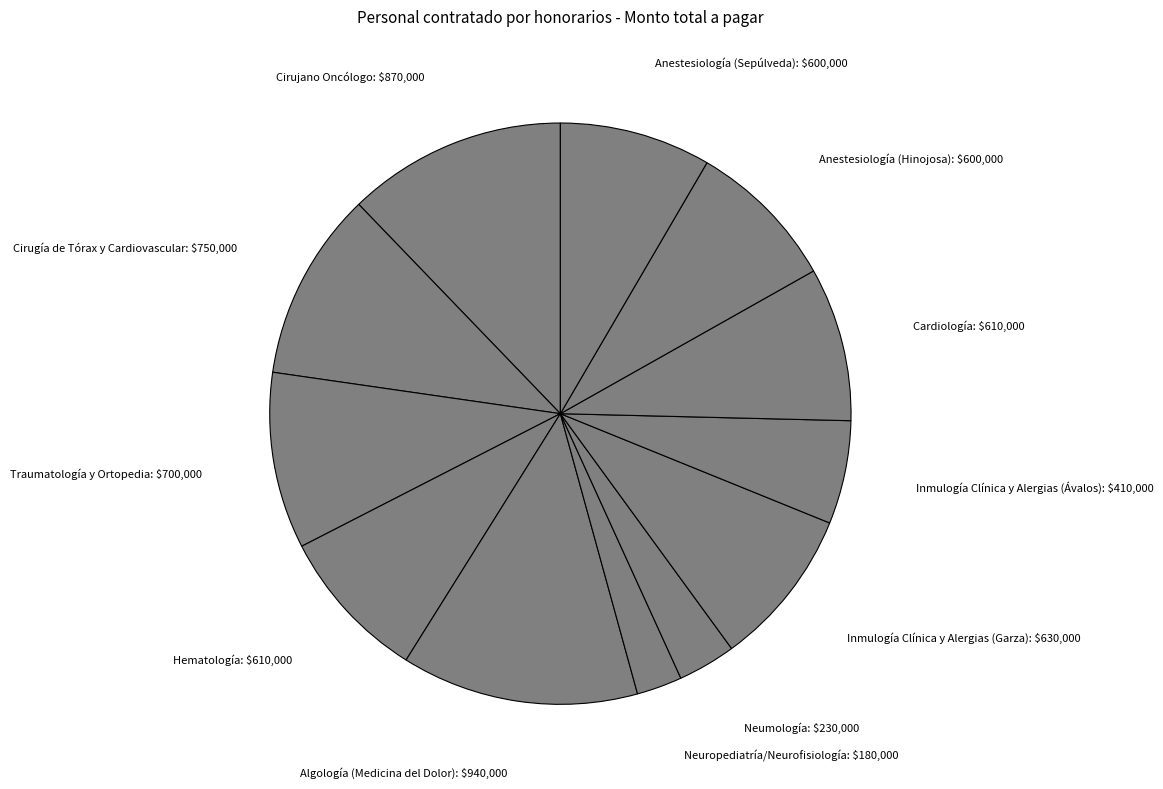

The Cirujano Oncólogo: $870,000 slice represents 24% of the pie. True or false?

False